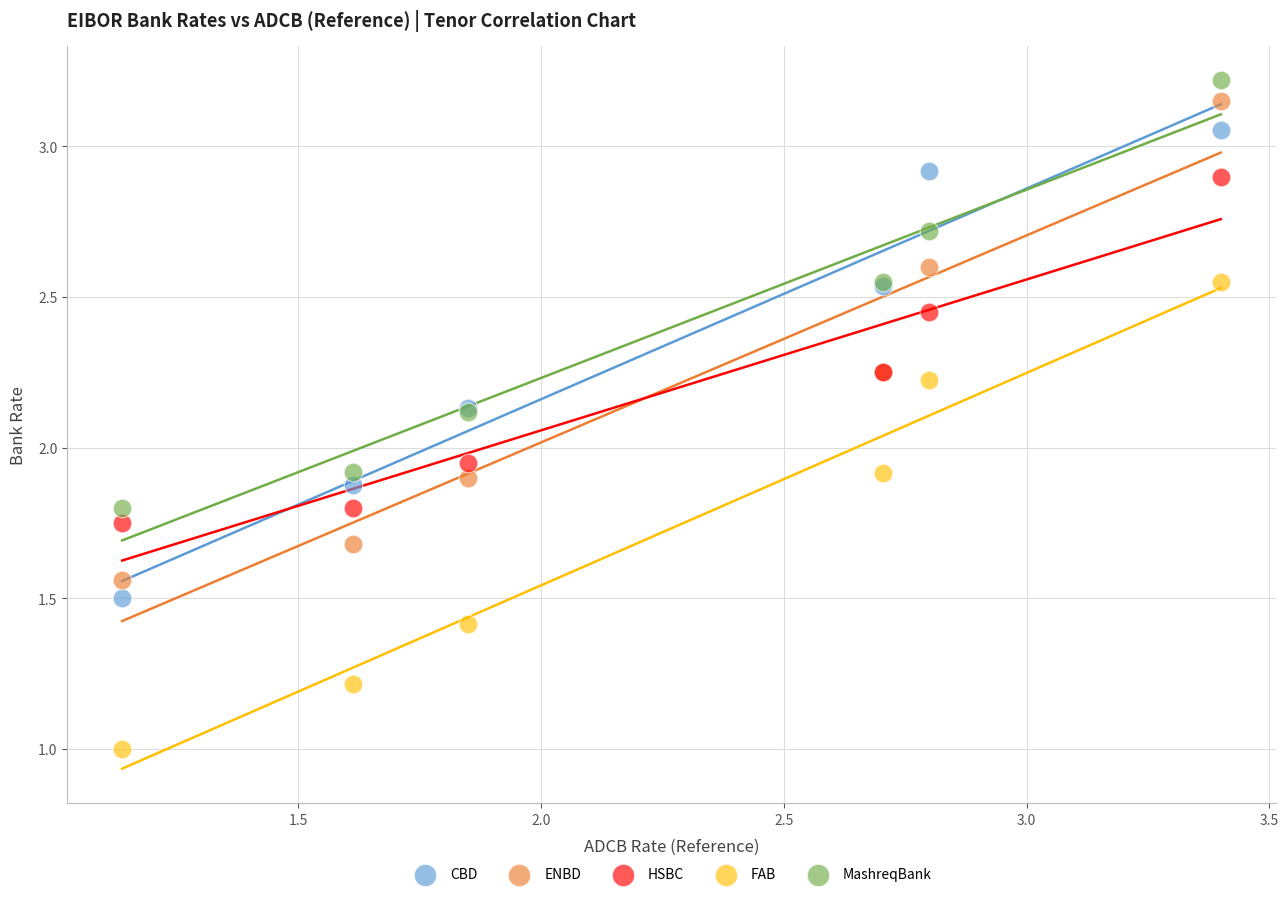

Which series reaches the minimum Y coordinate?

FAB